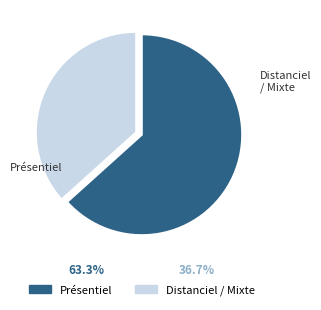

How many slices are in this pie chart?

2